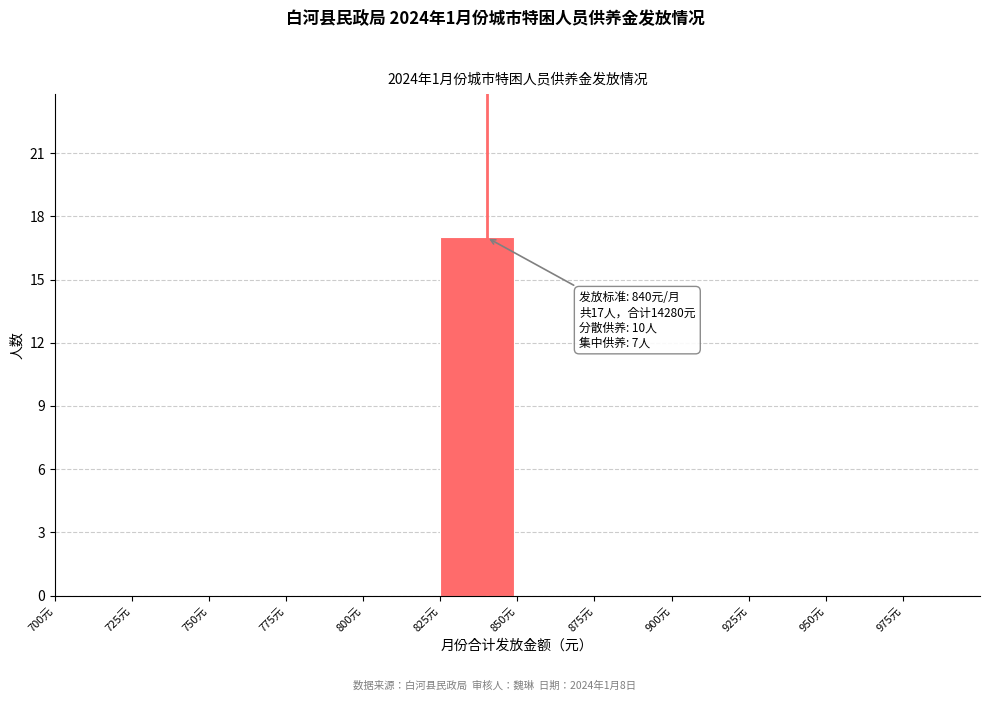

Which range on the x-axis has the tallest bar?

825 to 850